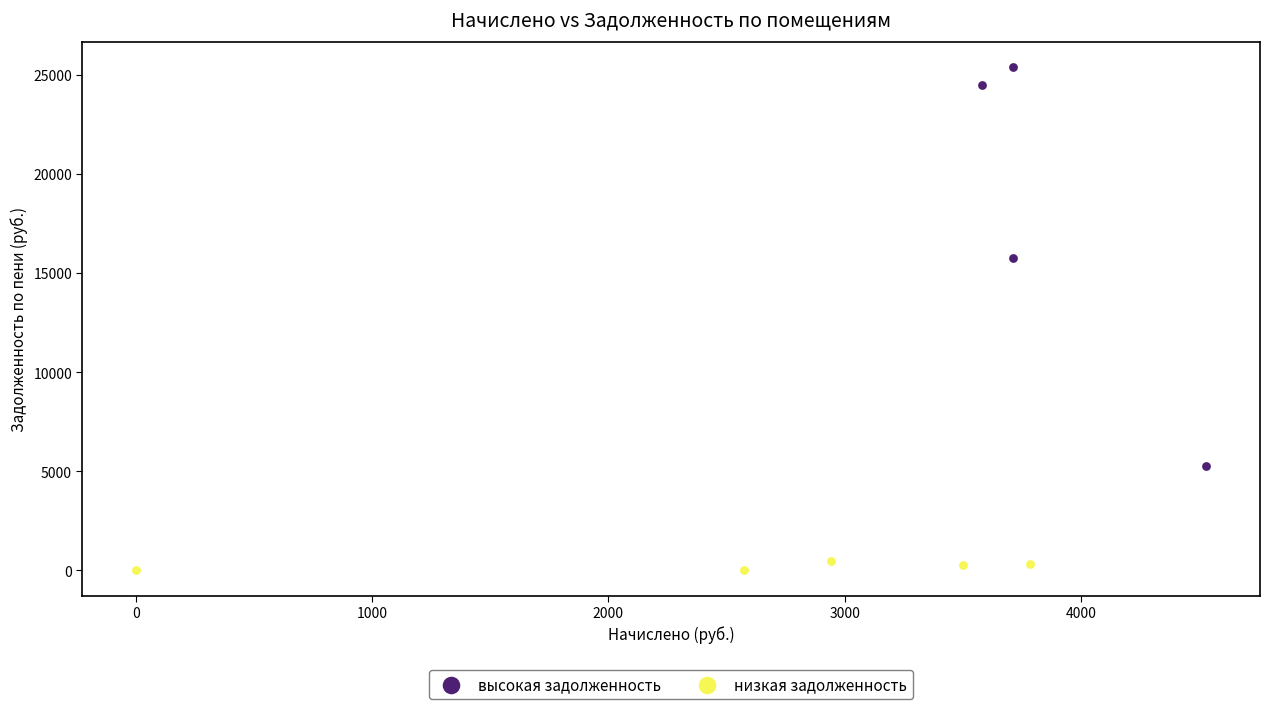

Which series contains the highest Y value?

высокая задолженность